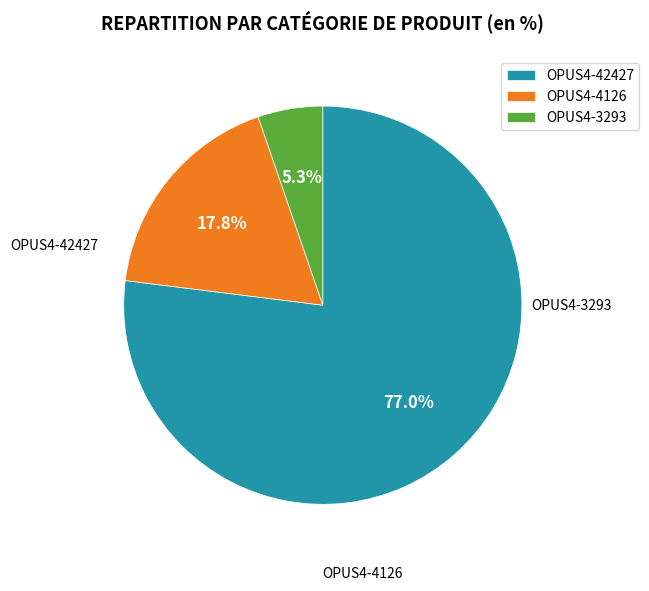

To the nearest percent, what is the average slice percentage?

33%